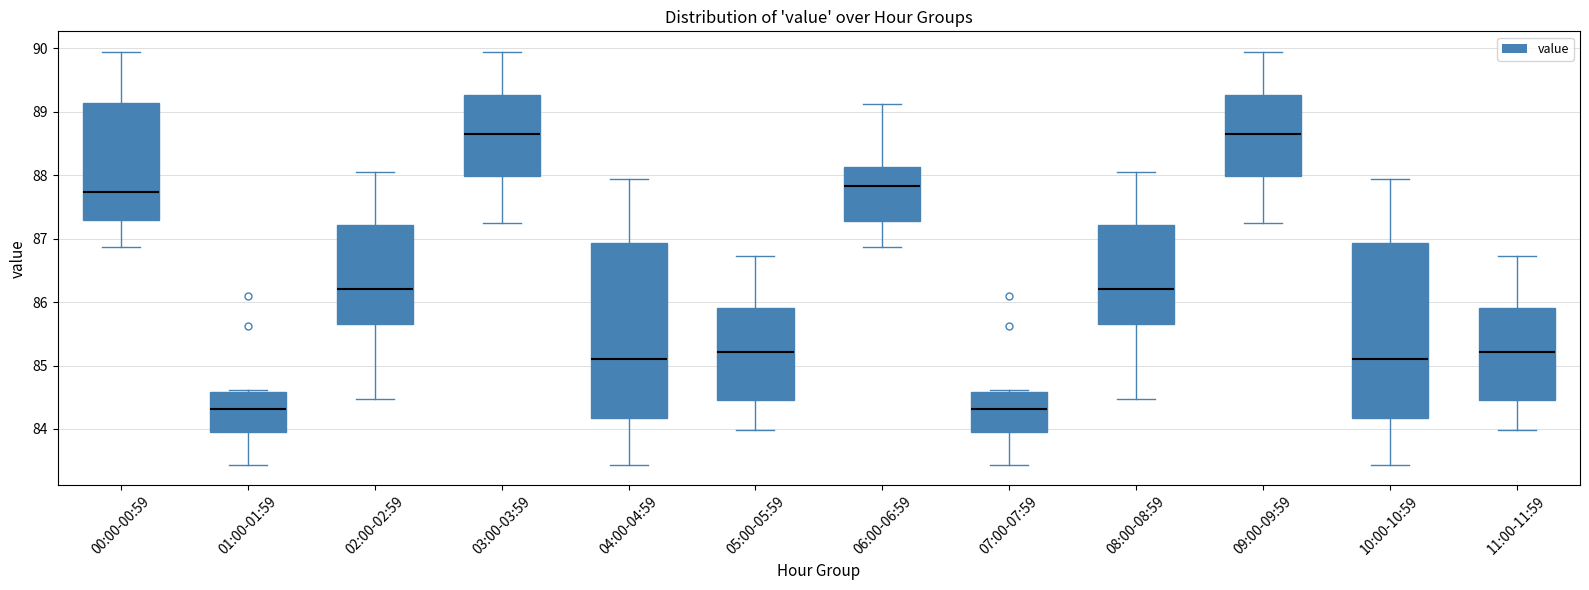

Reading left to right, read every box against the y-axis: the position of its median line, the range the box covers, and the ends of its whiskers. The values are not printed on the chart, so give them approximately, as read against the axis.

00:00-00:59: median 87.7, box 87.3 to 89.1, whiskers 86.9 to 89.9
01:00-01:59: median 84.3, box 84.0 to 84.6, whiskers 83.4 to 84.6 (just above the box's upper edge)
02:00-02:59: median 86.2, box 85.7 to 87.2, whiskers 84.5 to 88.1
03:00-03:59: median 88.6, box 88.0 to 89.3, whiskers 87.2 to 89.9
04:00-04:59: median 85.1, box 84.2 to 86.9, whiskers 83.4 to 87.9
05:00-05:59: median 85.2, box 84.5 to 85.9, whiskers 84.0 to 86.7
06:00-06:59: median 87.8, box 87.3 to 88.1, whiskers 86.9 to 89.1
07:00-07:59: median 84.3, box 84.0 to 84.6, whiskers 83.4 to 84.6 (just above the box's upper edge)
08:00-08:59: median 86.2, box 85.7 to 87.2, whiskers 84.5 to 88.1
09:00-09:59: median 88.6, box 88.0 to 89.3, whiskers 87.2 to 89.9
10:00-10:59: median 85.1, box 84.2 to 86.9, whiskers 83.4 to 87.9
11:00-11:59: median 85.2, box 84.5 to 85.9, whiskers 84.0 to 86.7